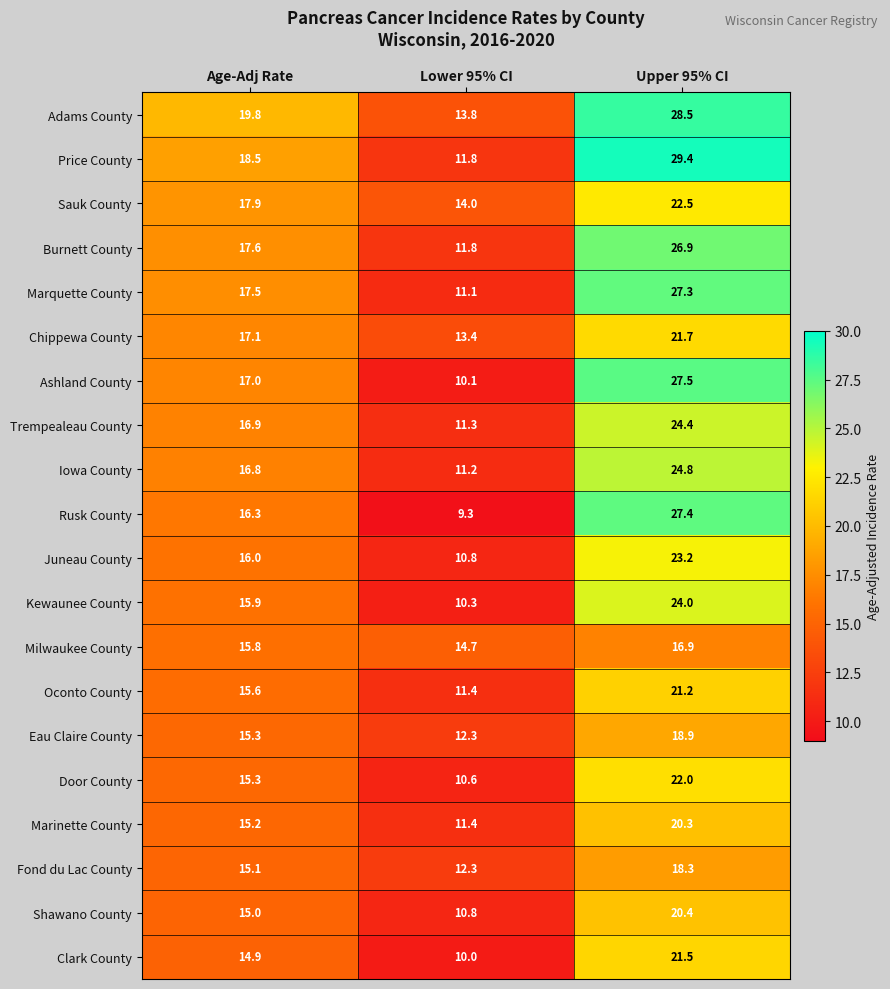

At which label does Milwaukee County first exceed 15?

Age-Adj Rate